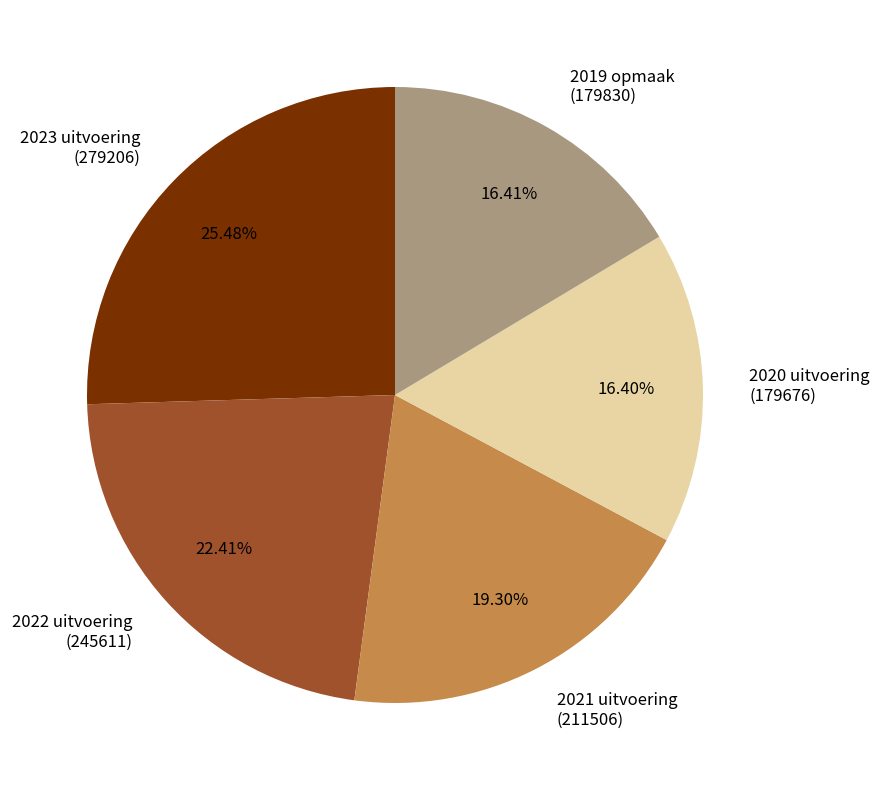

Do 2021 uitvoering (211506) and 2019 opmaak (179830) together represent more than half of the pie?

No